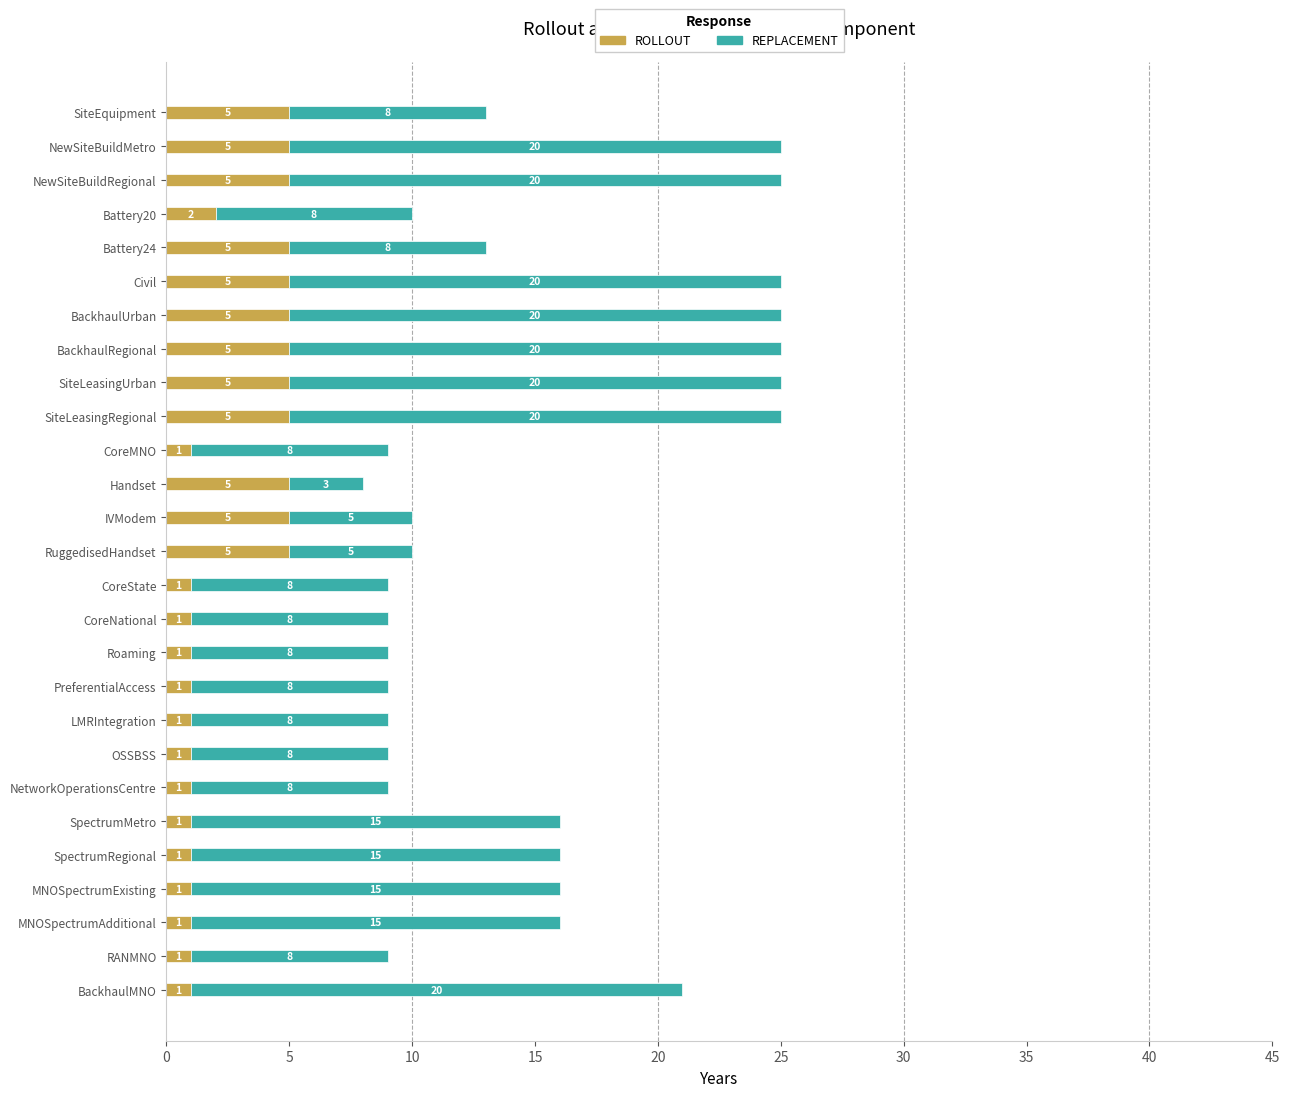

What is the difference between the ROLLOUT values at PreferentialAccess and BackhaulRegional?

4